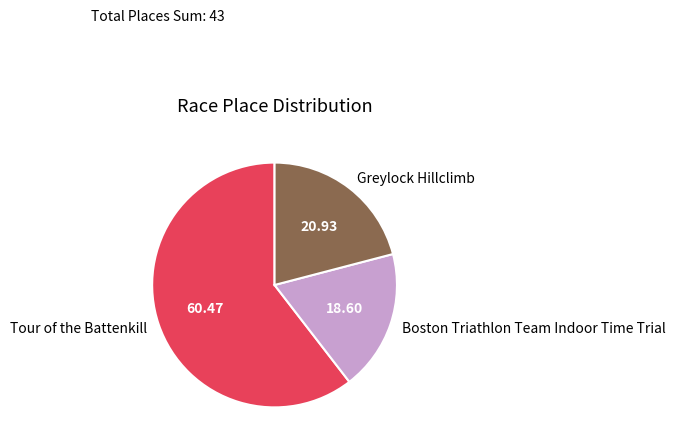

Which category has the smallest portion of the pie?

Boston Triathlon Team Indoor Time Trial